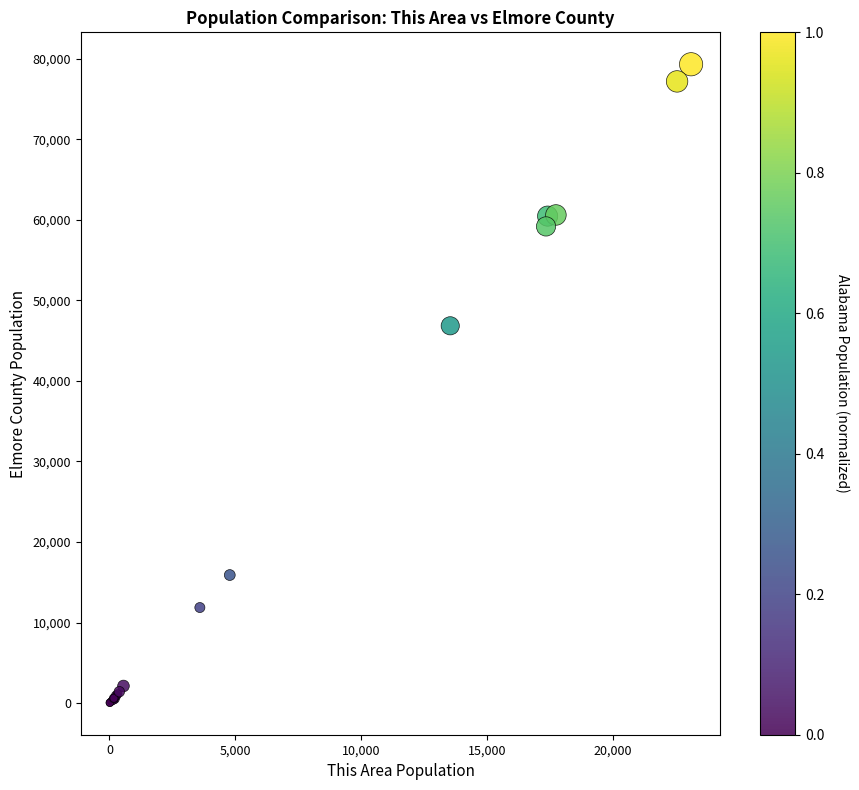

What Y value in the scatter plot is closest to 39672?

46838